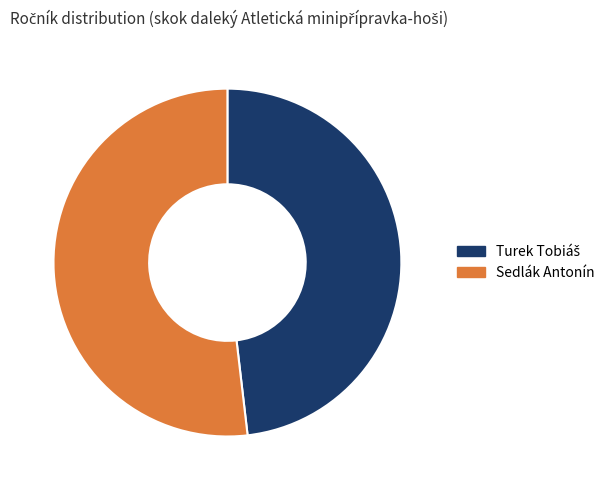

What is the largest slice in the pie chart?

Sedlák Antonín